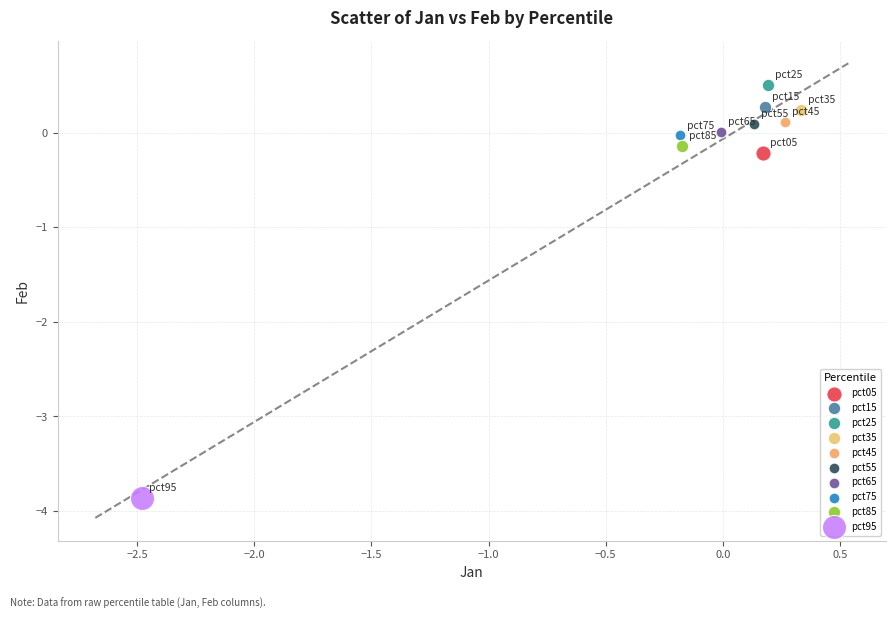

Which series reaches the minimum Y coordinate?

pct95